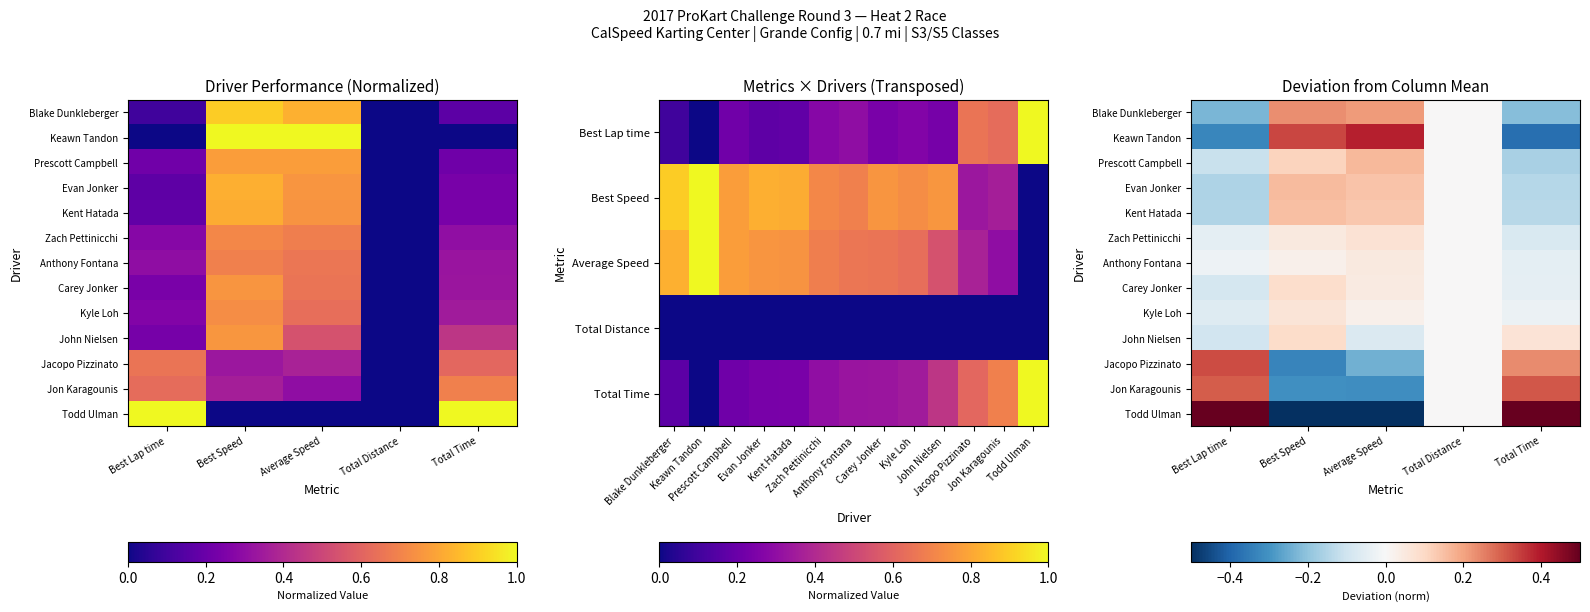

How many values in Blake Dunkleberger are below zero?

2